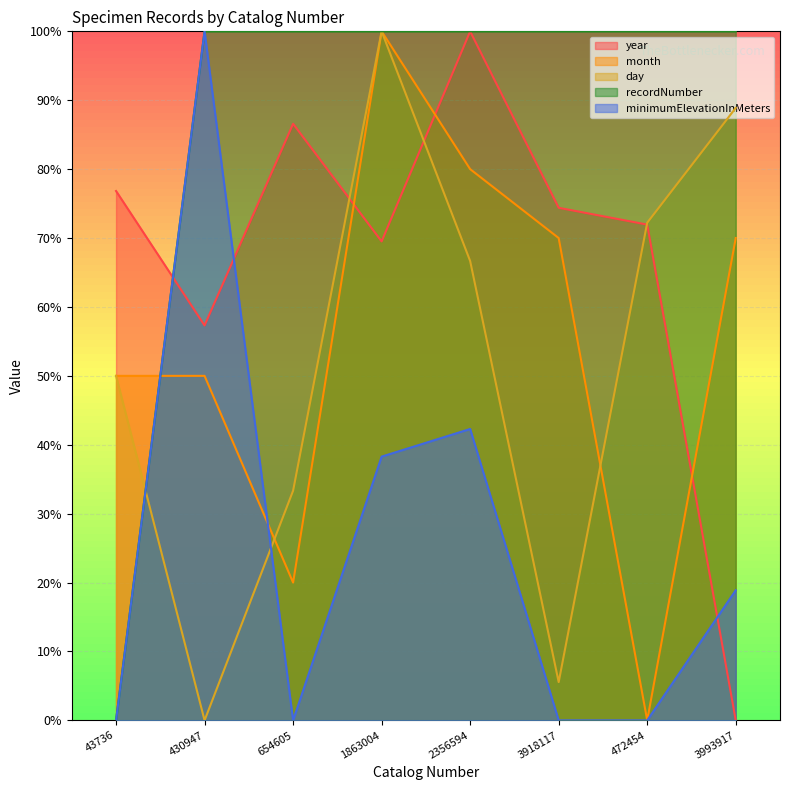

The month series shows 20.0 at 654605. True or false?

True